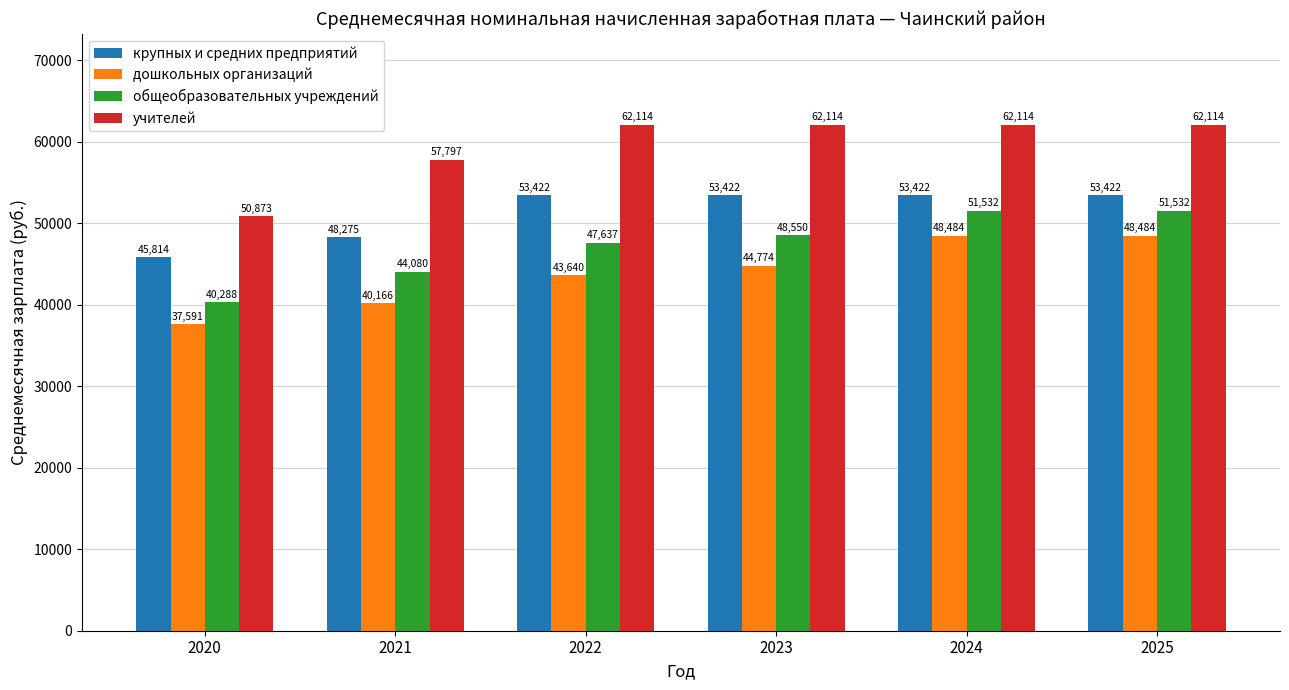

At how many categories does at least one series exceed 41339?

6